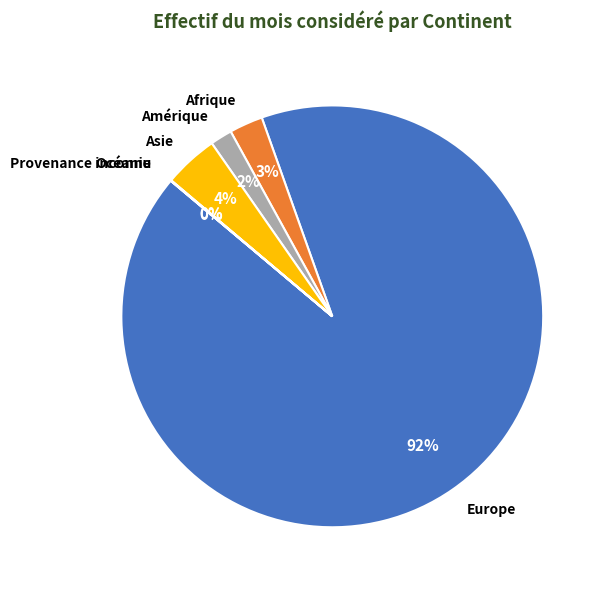

What percentage is the Afrique slice, to the nearest percent?

3%